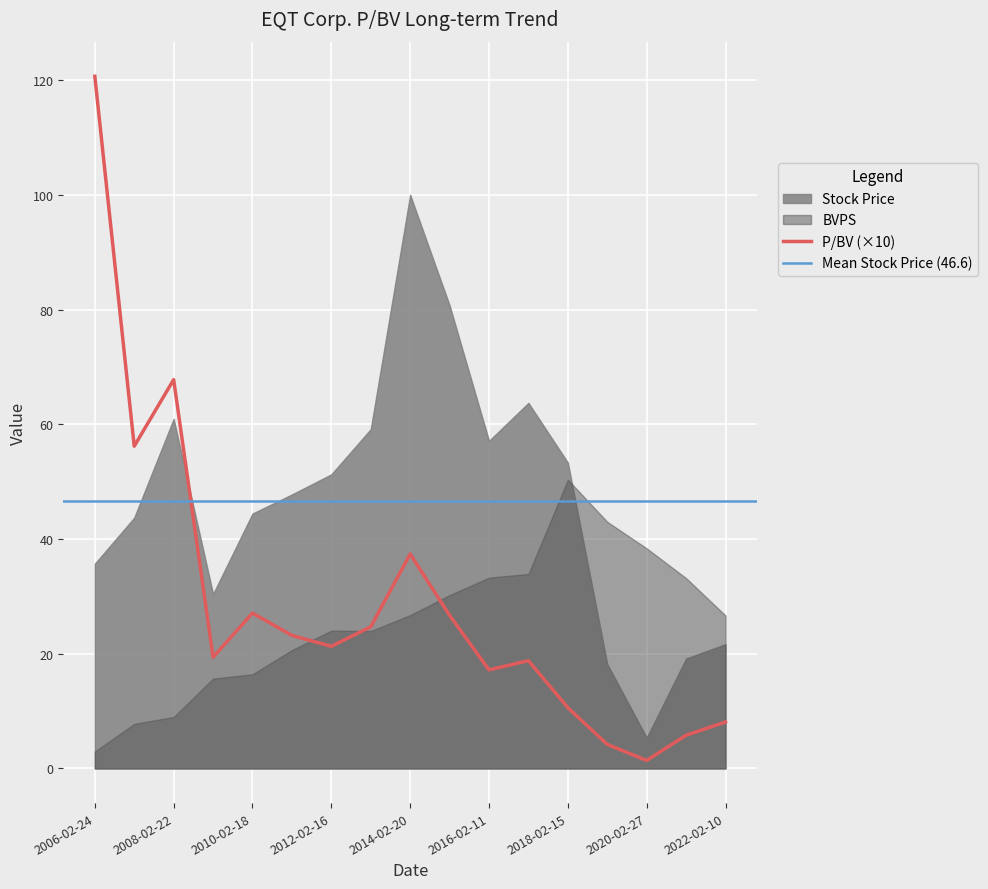

What is the total value across all series at 2013-02-21?

85.6